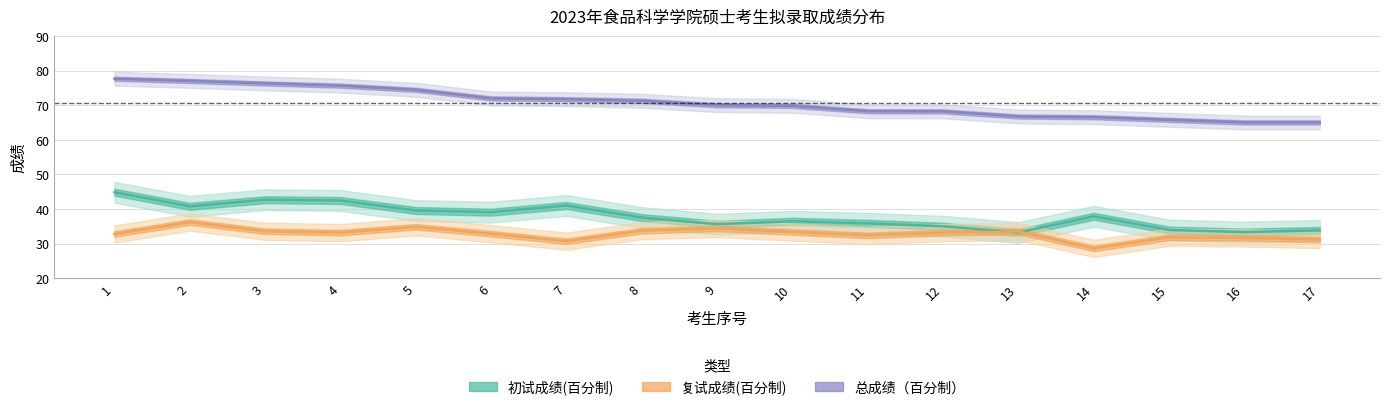

How many lines are shown in the chart?

3